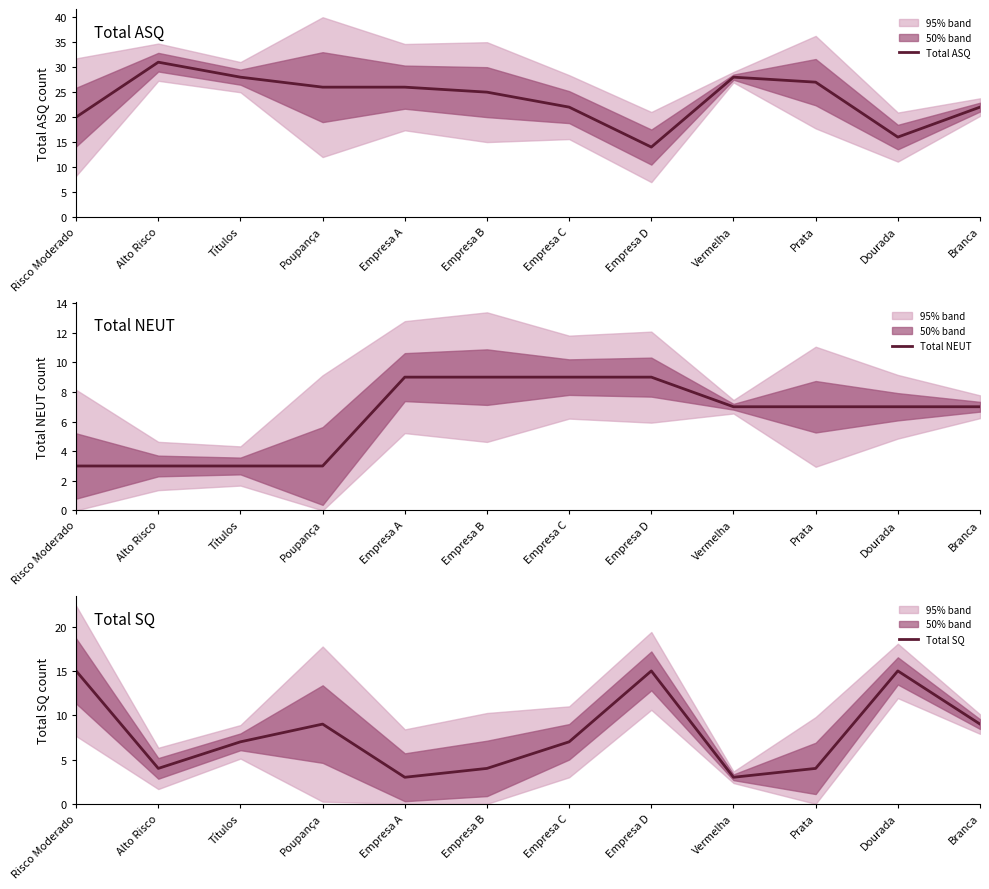

What position from the right is Empresa A?

8